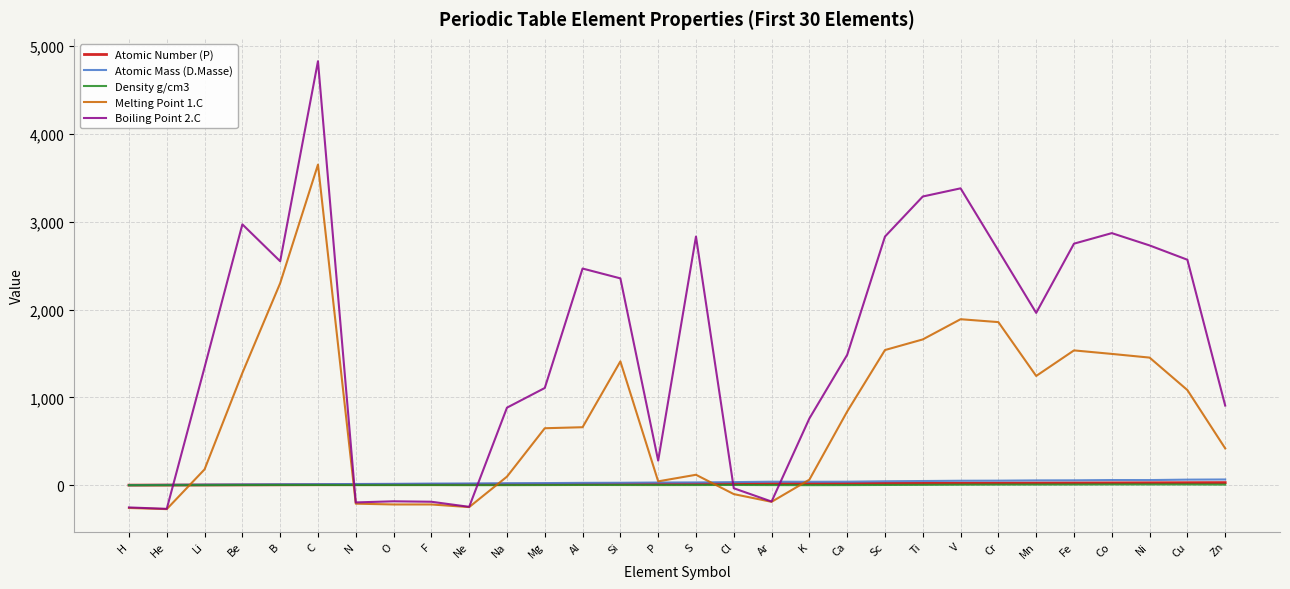

How many lines are shown in the chart?

5